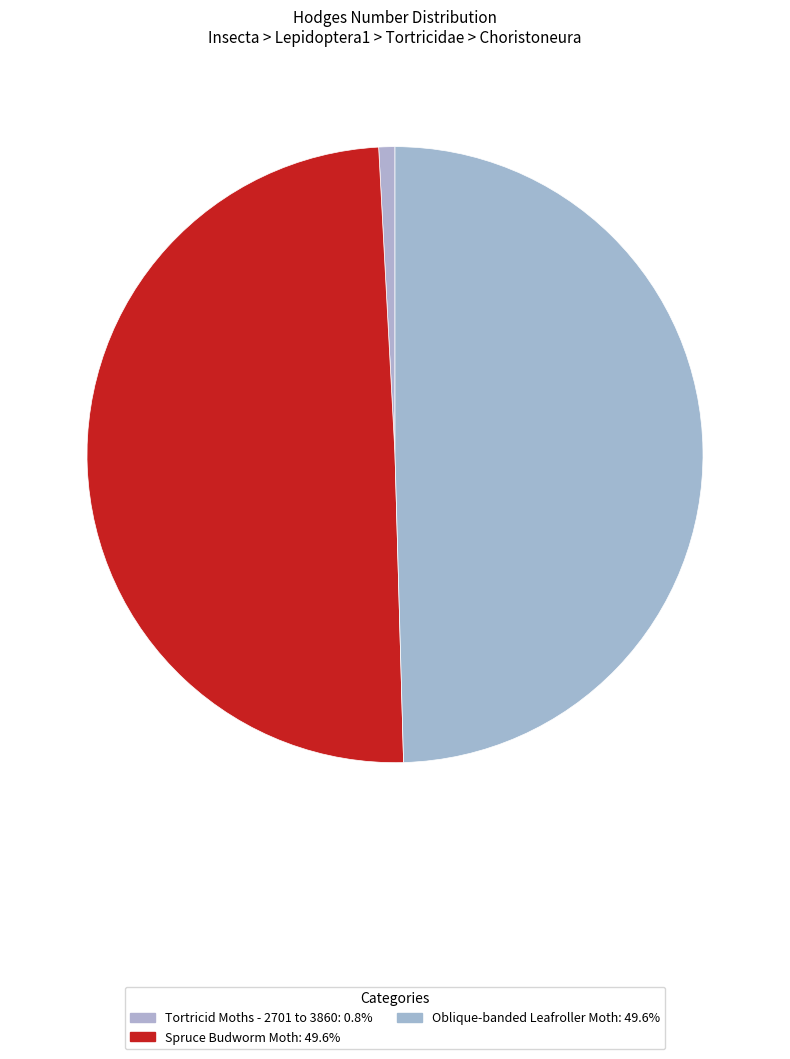

How many segments does this pie chart have?

3